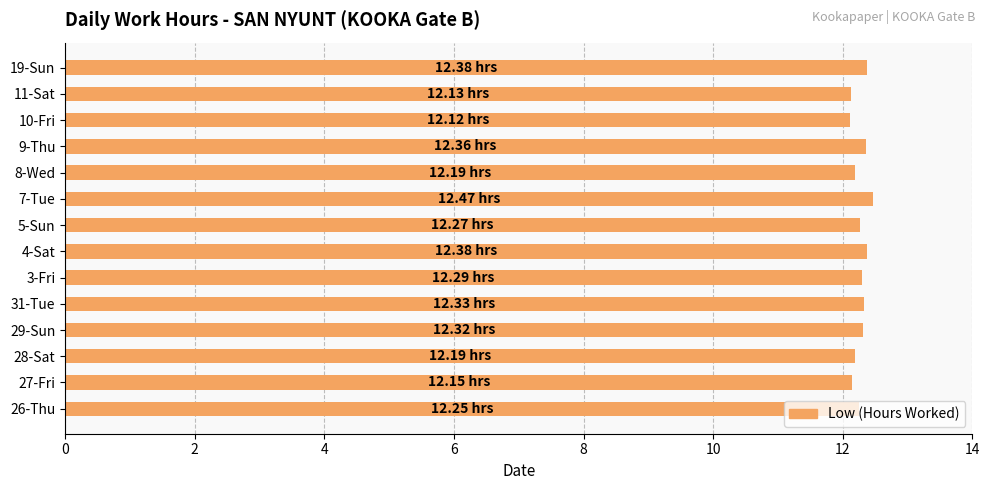

Approximately how many times larger is the value at 28-Sat compared to 4-Sat?

1.0